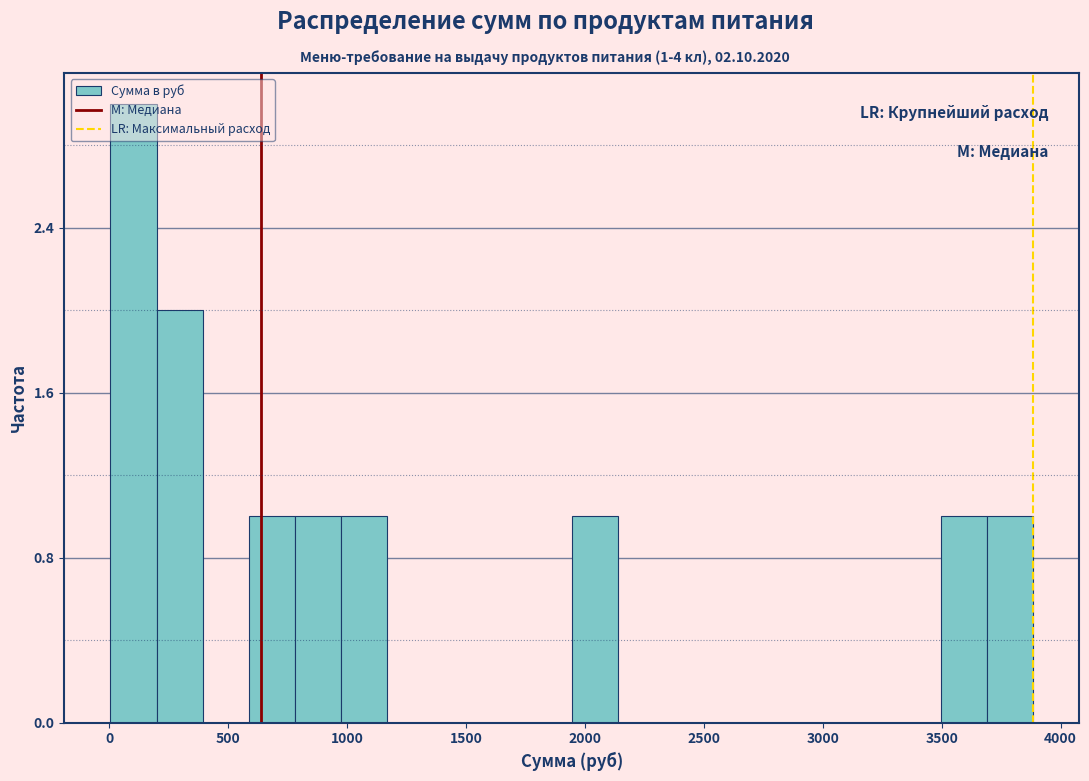

Read against the x-axis, roughly where is the centre of the tallest bar?

100